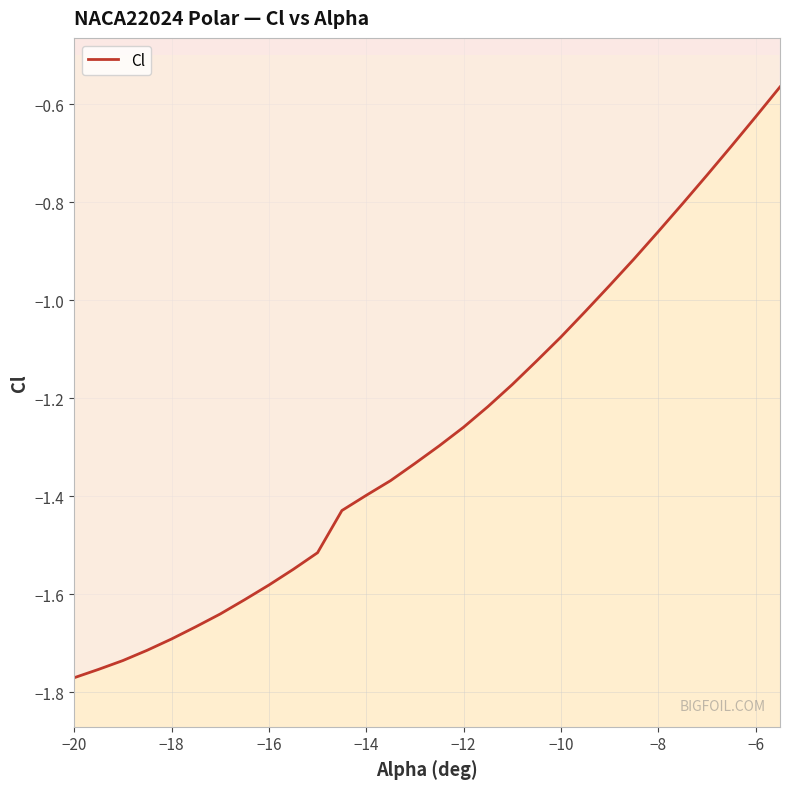

What is the average value?

-1.3